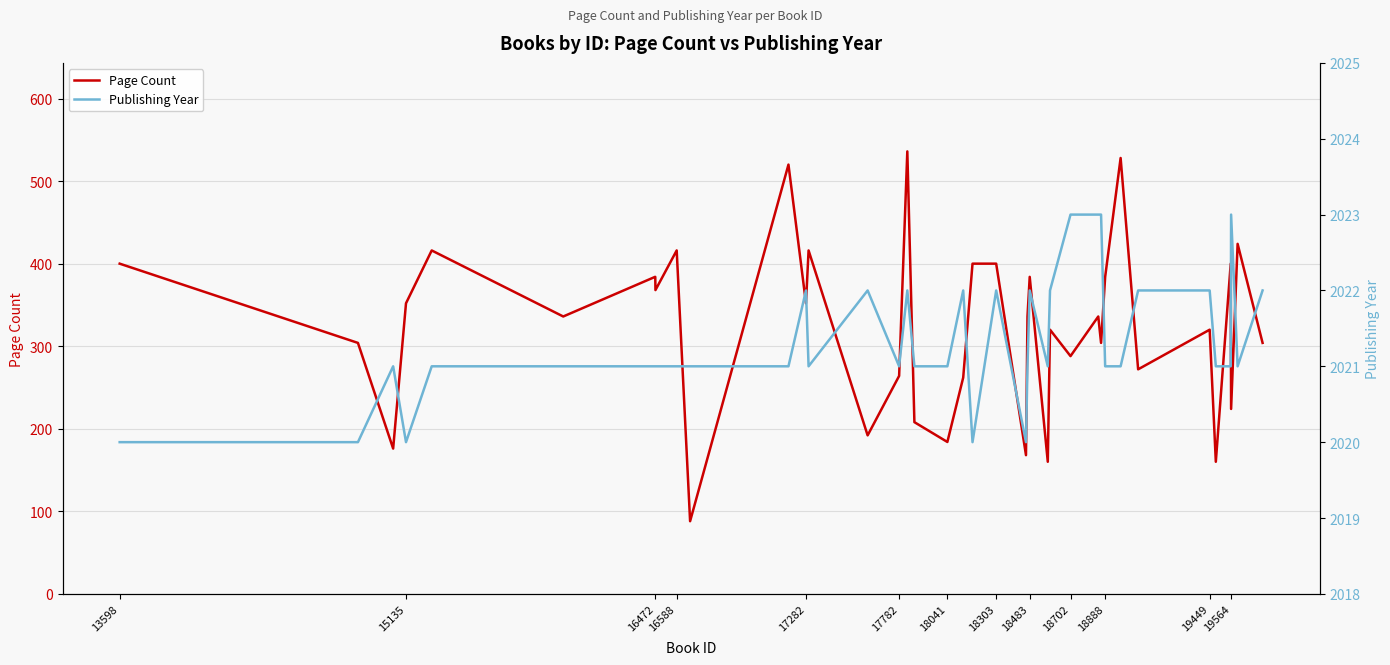

Is it true that Page Count equals 184 at 18041?

True